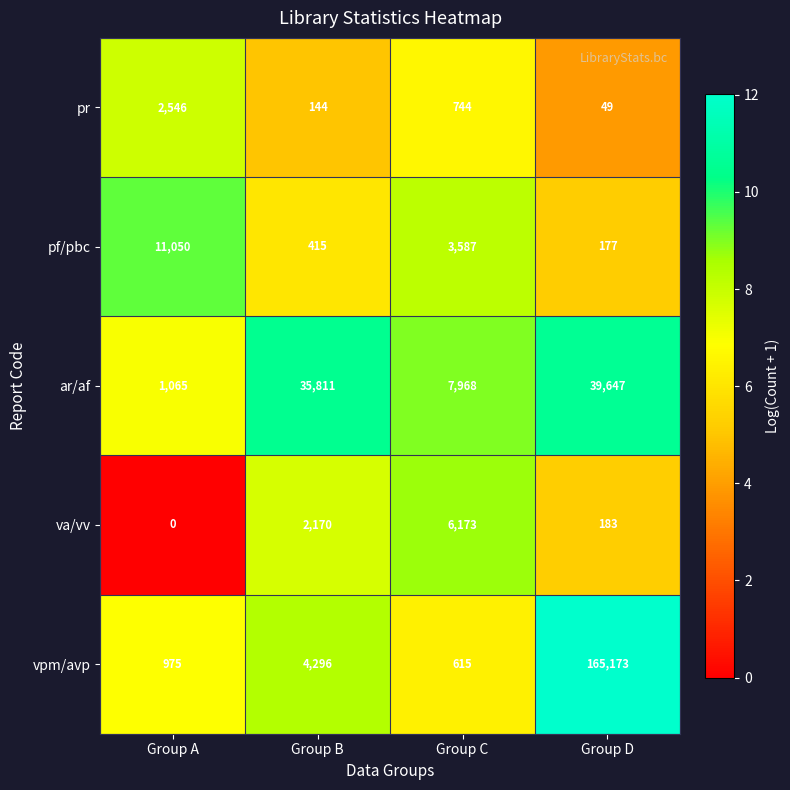

At how many categories does at least one series exceed 6?

4